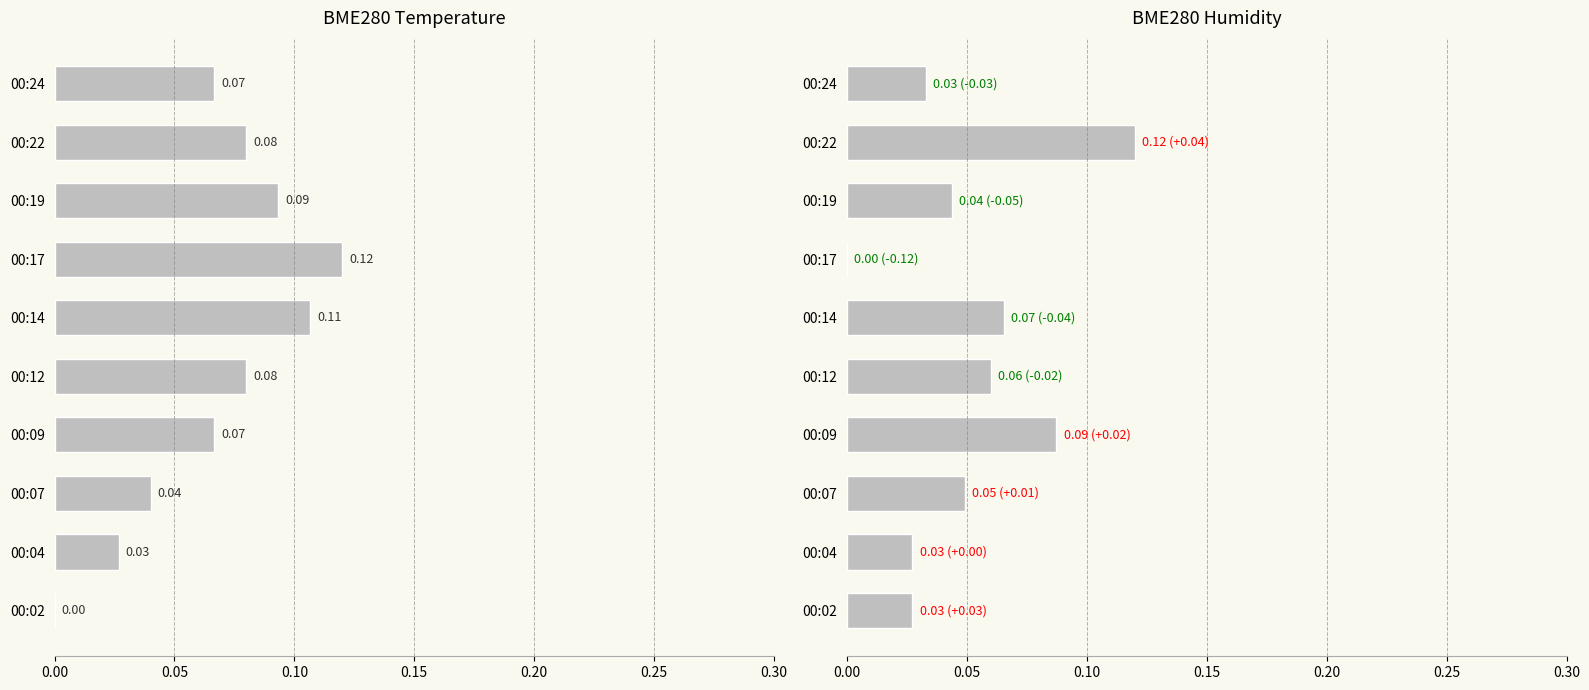

What is the average value of the BME280_temperature series?

0.1